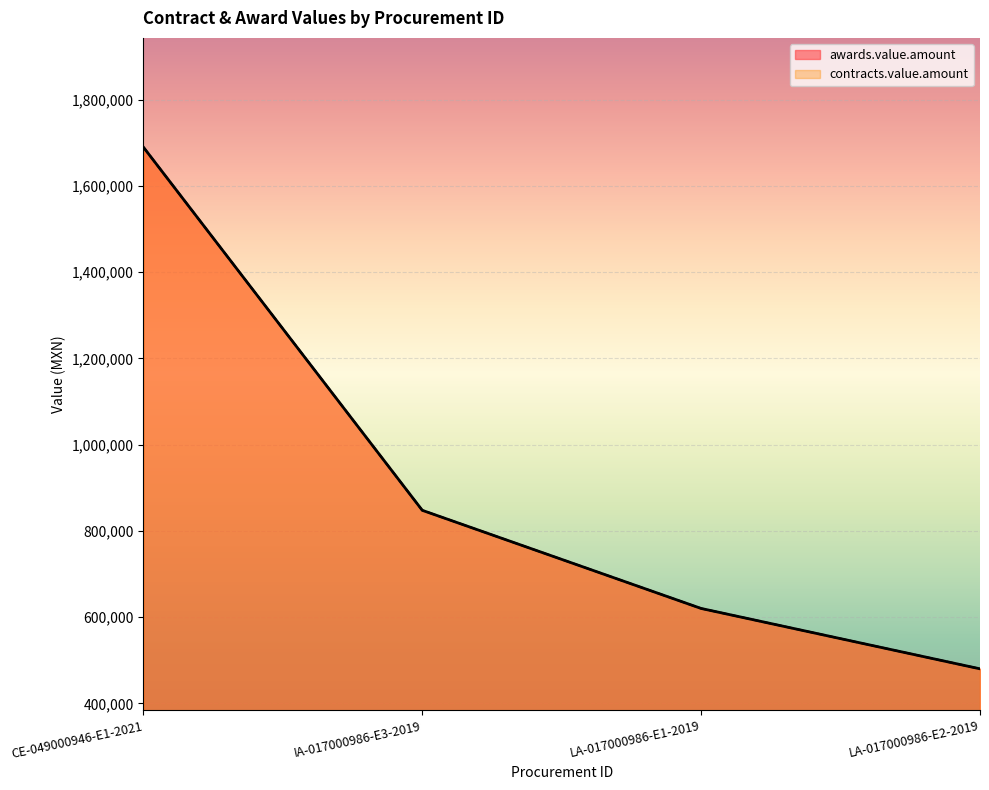

What are all the series names shown in the legend?

awards.value.amount, contracts.value.amount